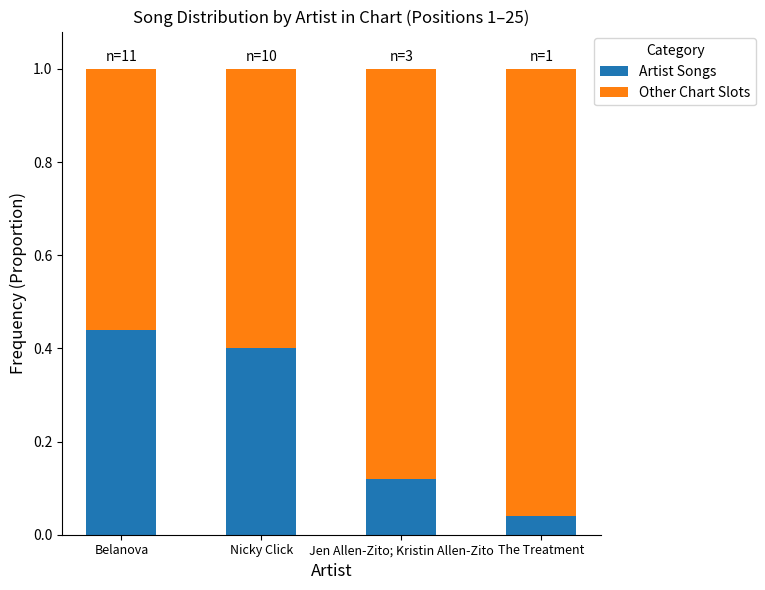

What are all the series names shown in the legend?

Artist Songs, Other Chart Slots